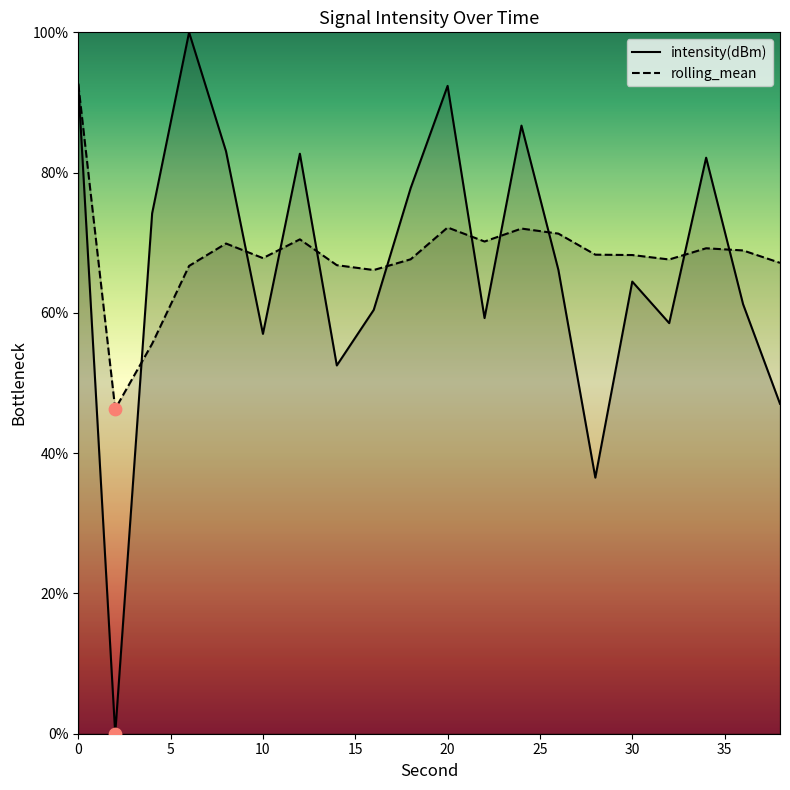

Which series has the largest total across all categories?

rolling_mean